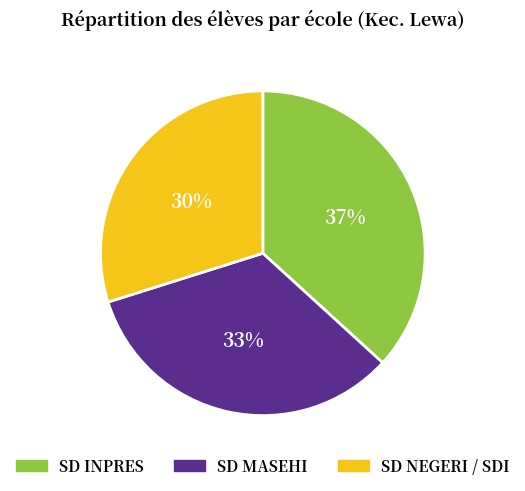

What percentage is the SD MASEHI slice, to the nearest percent?

33%